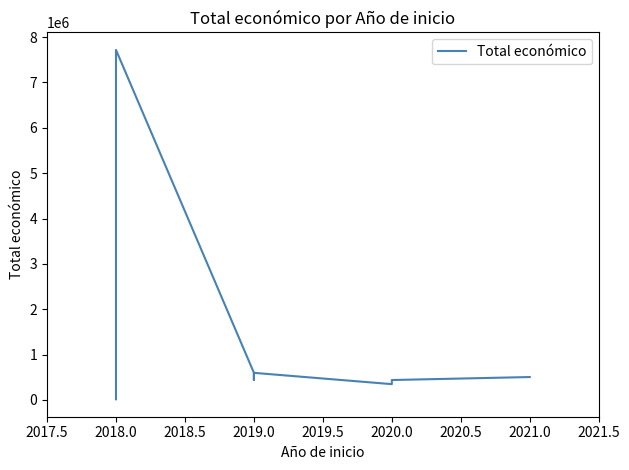

At which category does the data reach its first local valley?

2019.0